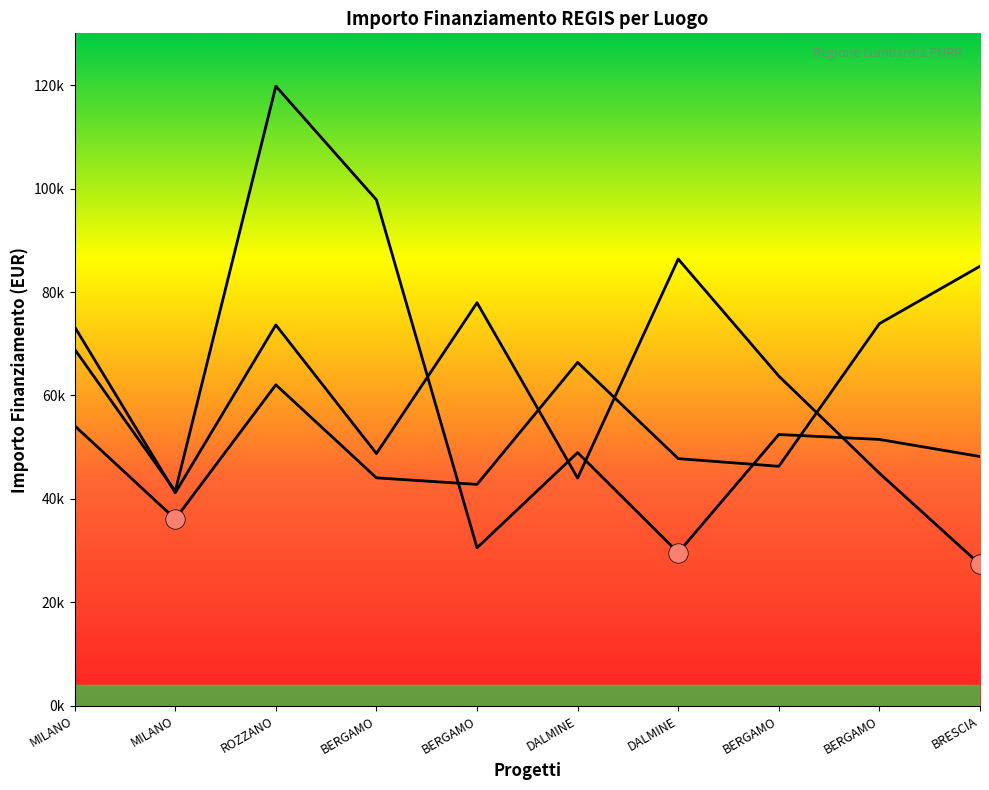

How many data points in Fascia C are above 51504?

5